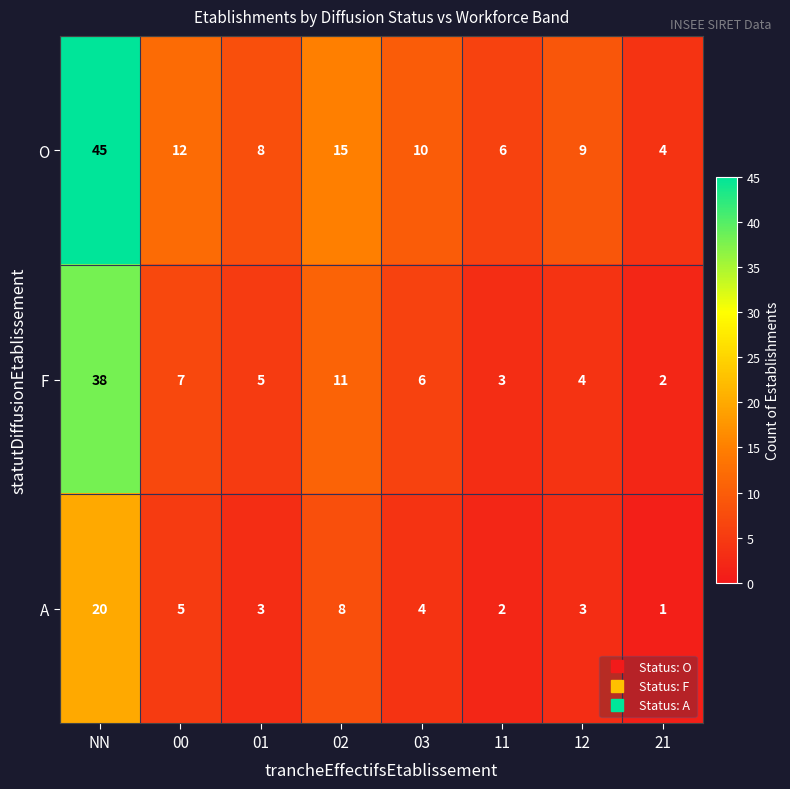

What is the sum of all F values?

76